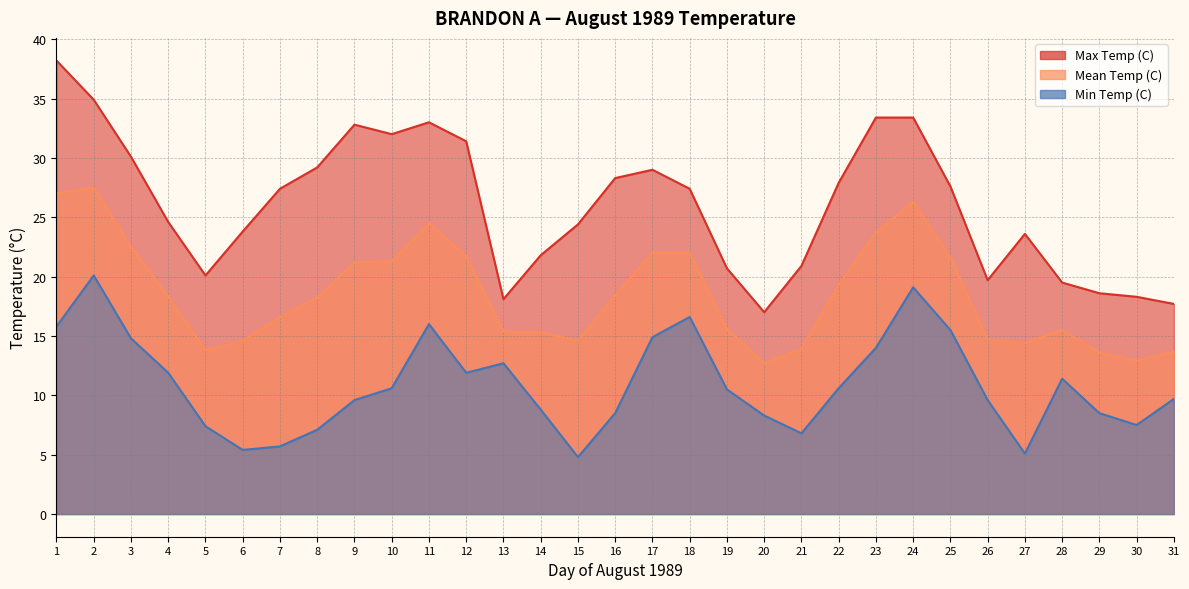

What is the spread (max minus min) of values at 16?

19.8